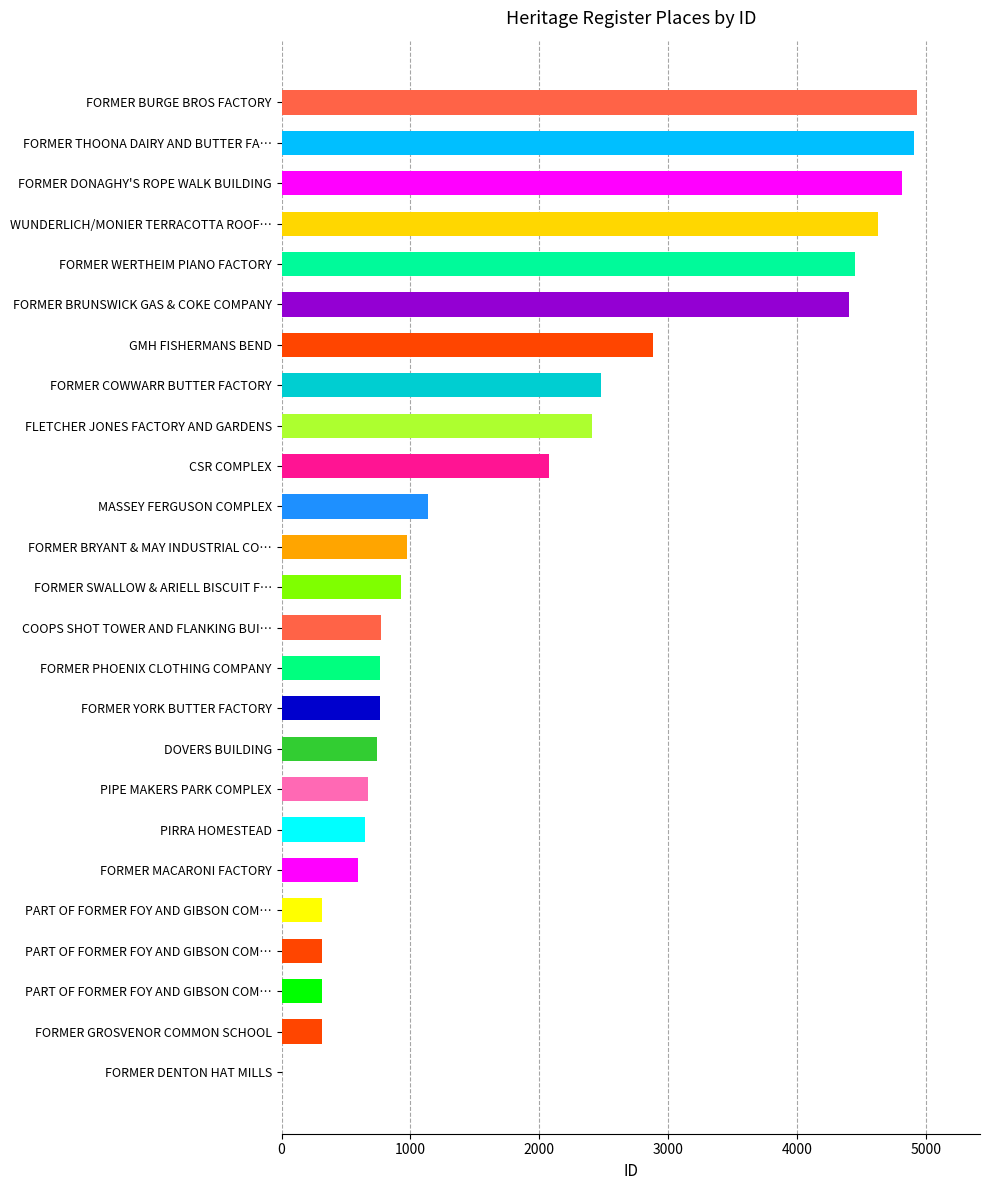

Are the bars grouped side by side (vs. stacked)?

No